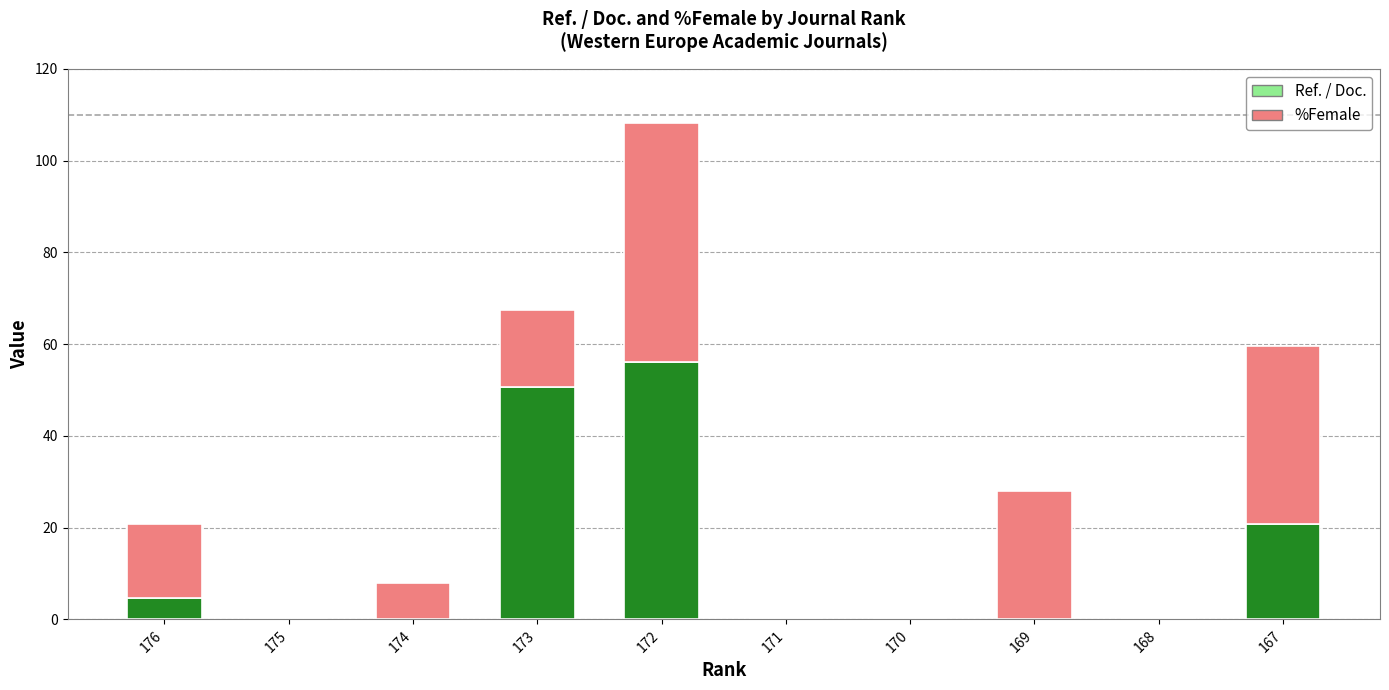

At which label does Ref. / Doc. reach its peak?

172